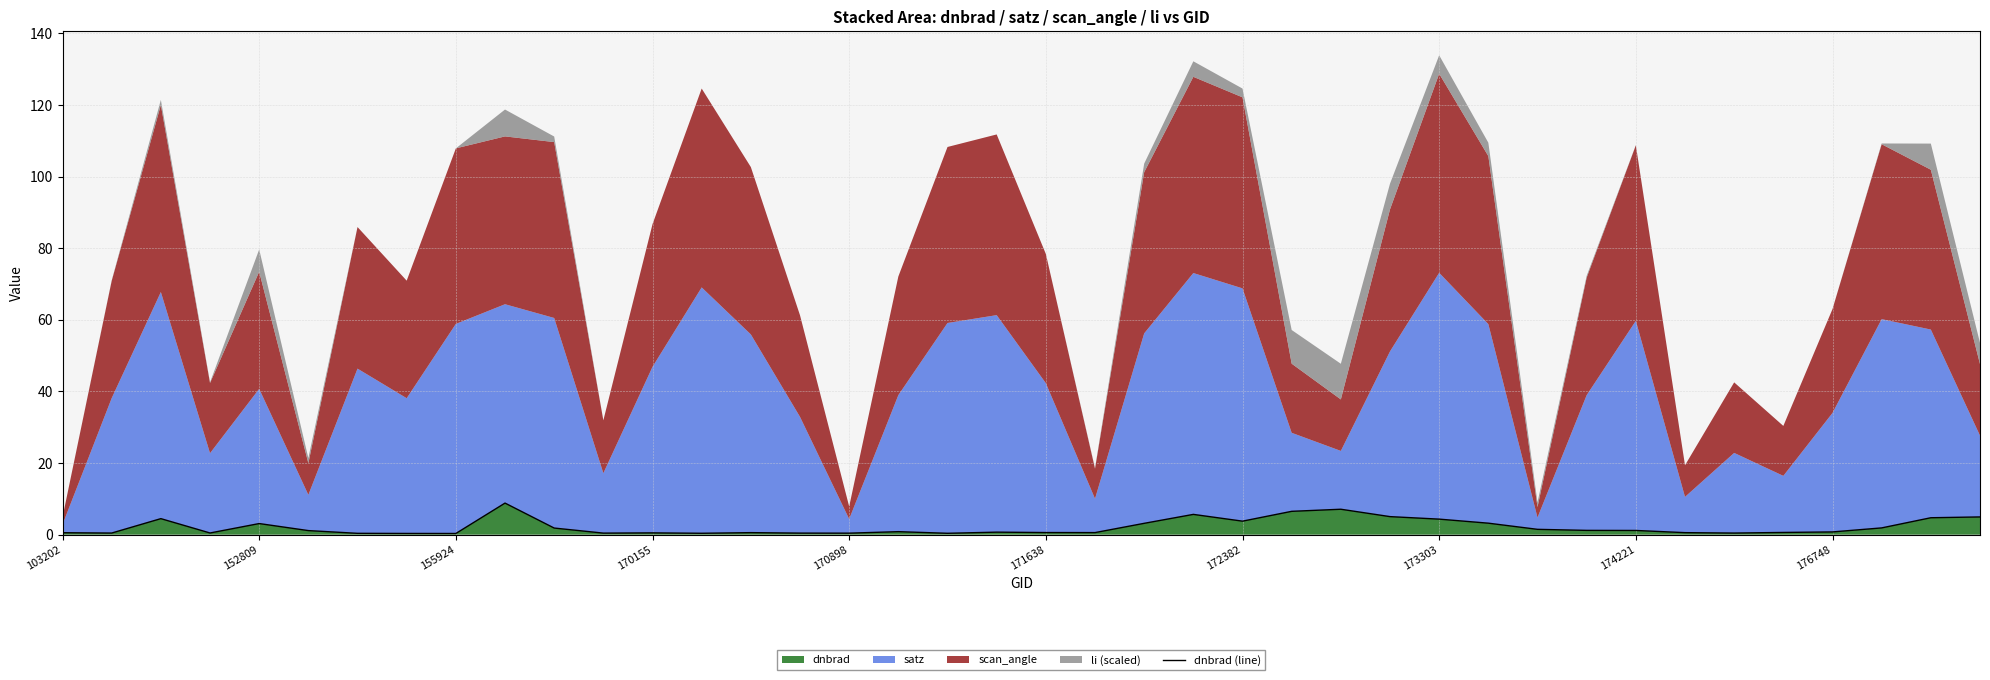

Does the chart have visible grid lines?

Yes